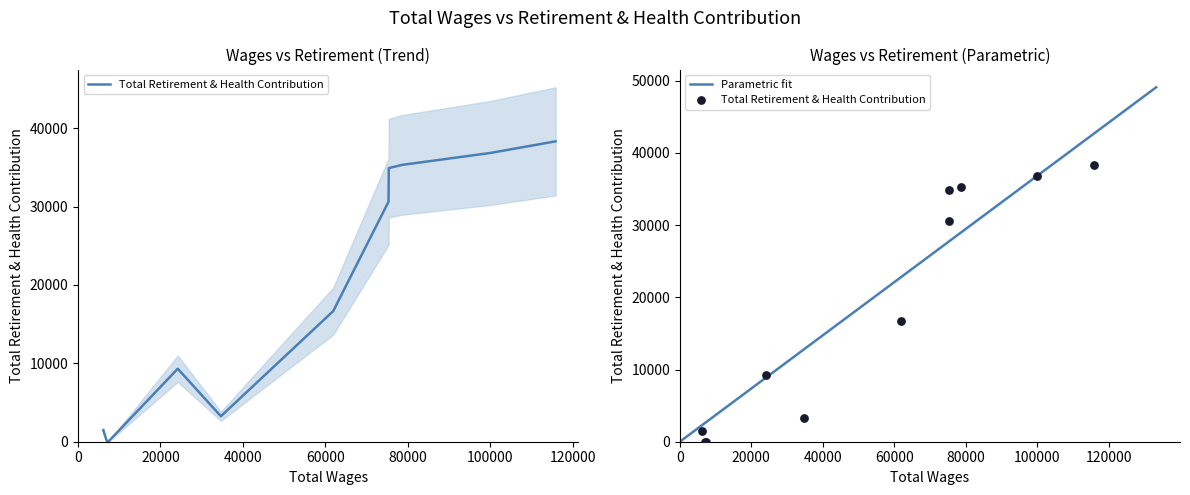

What is the maximum value for Parametric fit?

49089.5